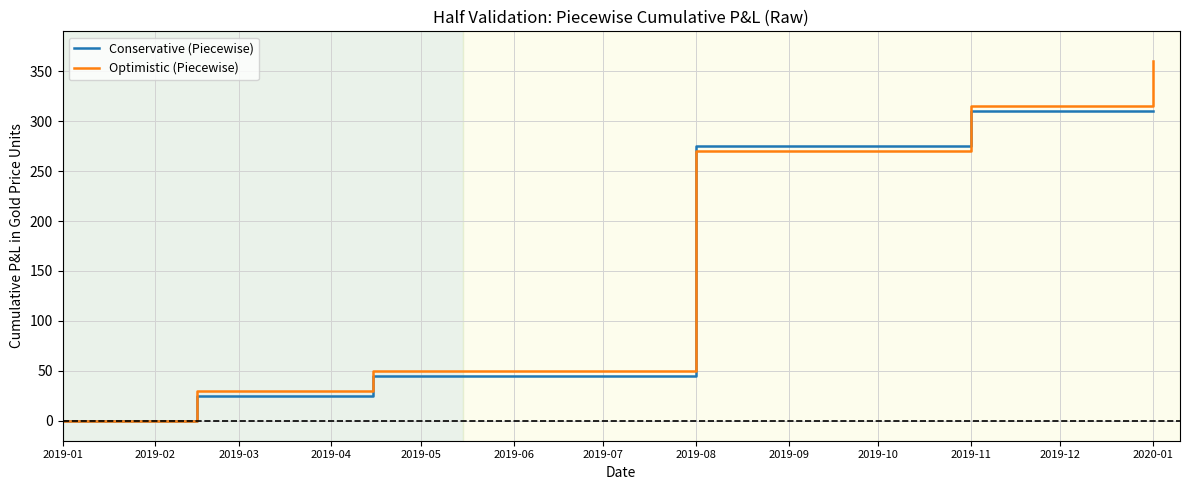

List the series in order of their peak value, lowest first.

Conservative (Piecewise), Optimistic (Piecewise)